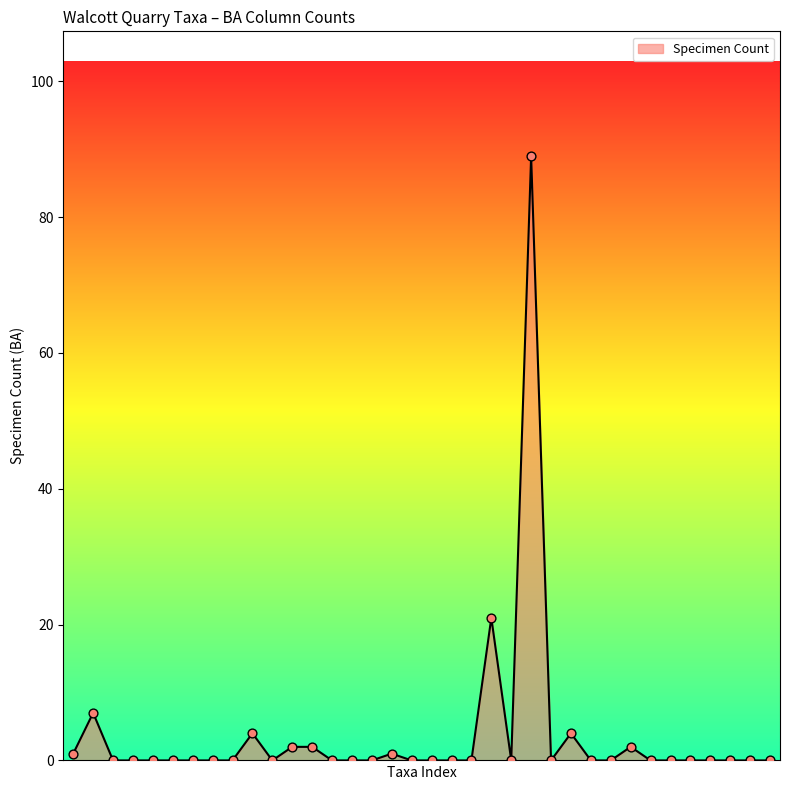

What is the maximum value shown in the chart?

89